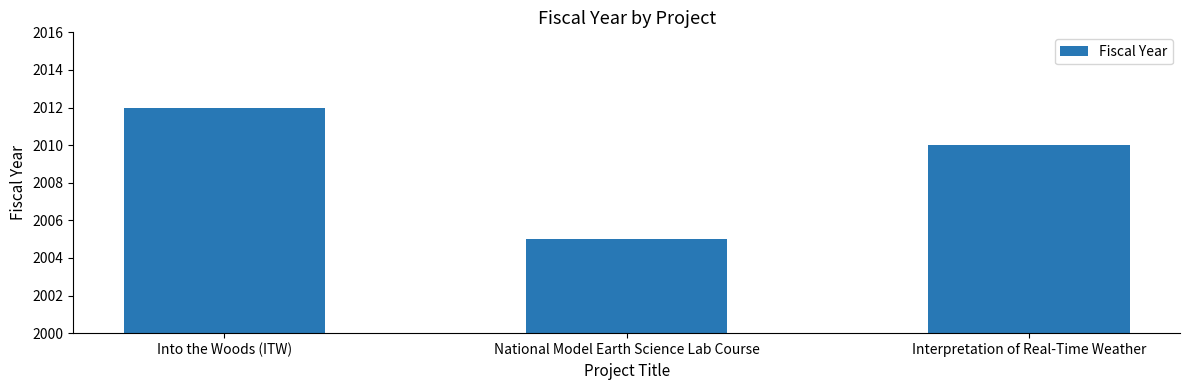

Which label corresponds to the largest value in the chart?

Into the Woods (ITW)